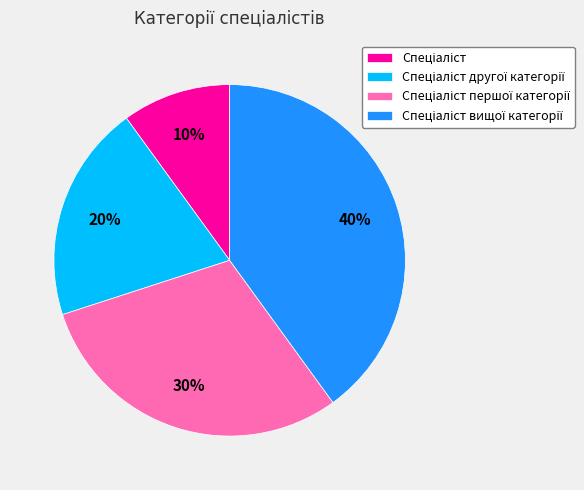

Is there any slice that represents more than half of the pie?

No